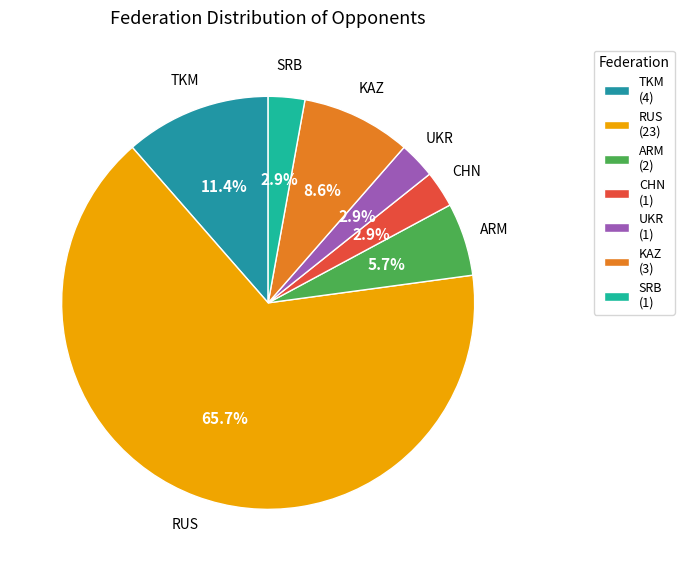

Count the number of slices in the pie.

7